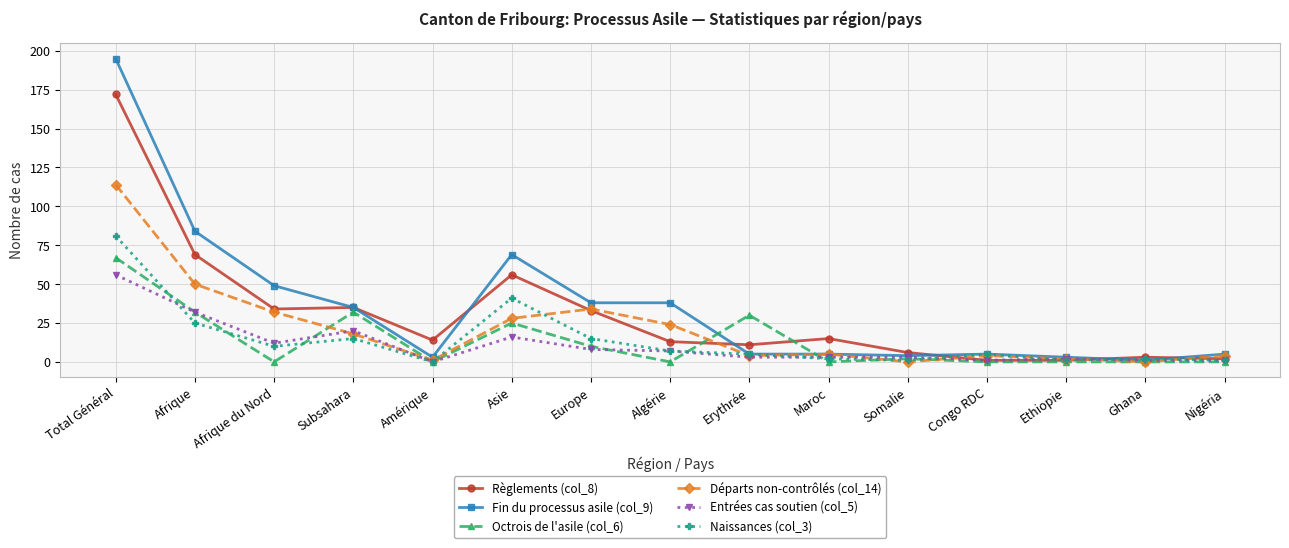

Rank the series by their maximum value, from highest to lowest.

Fin du processus asile (col_9), Règlements (col_8), Départs non-contrôlés (col_14), Naissances (col_3), Octrois de l'asile (col_6), Entrées cas soutien (col_5)